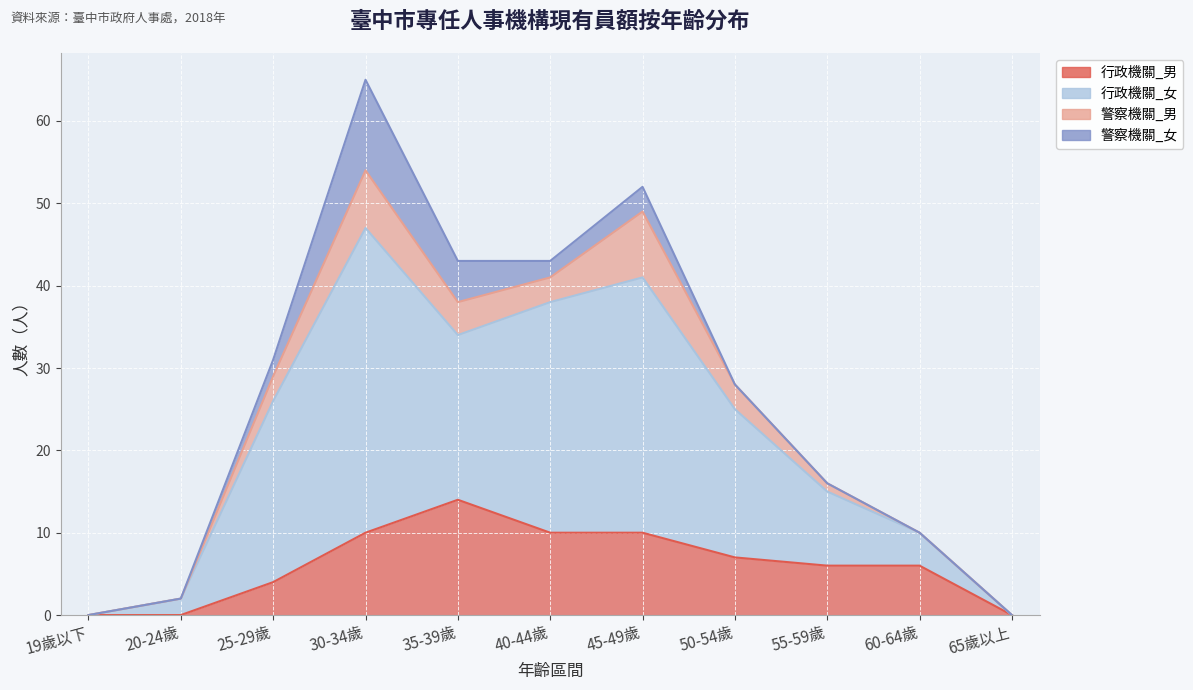

What is the label of the 4th point from the right?

50-54歲